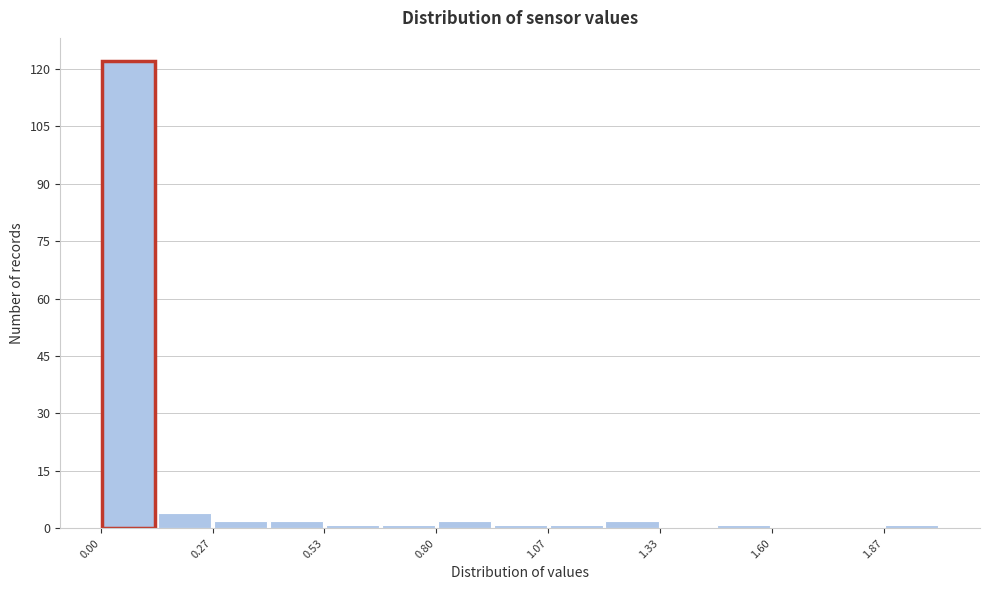

Around what value on the x-axis is the tallest bar? Give the approximate position of its centre, as read against the axis.

0.05